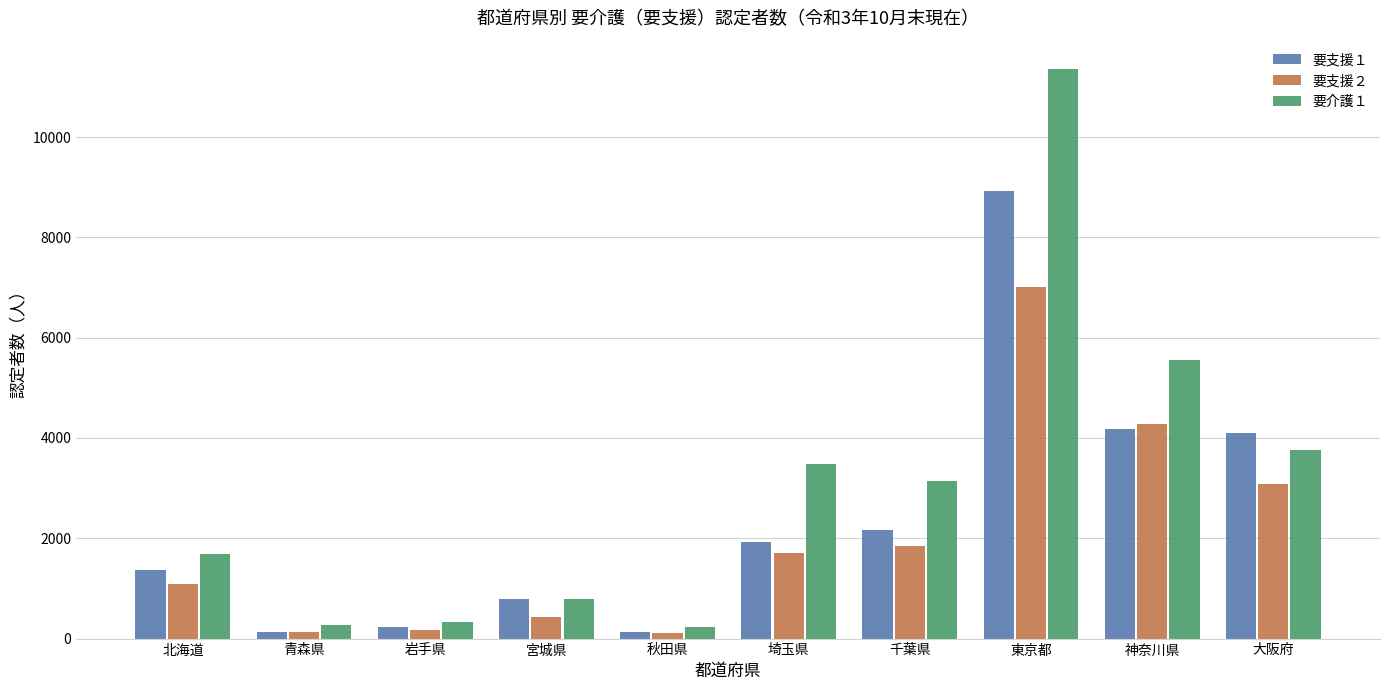

What is the value of the 要支援１ bar at the 10th from the left?

4108